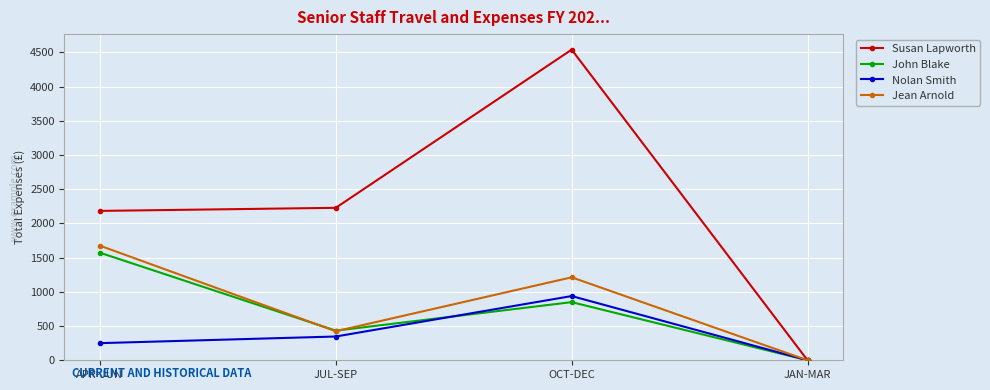

Is this an area chart (filled region under the line)?

No